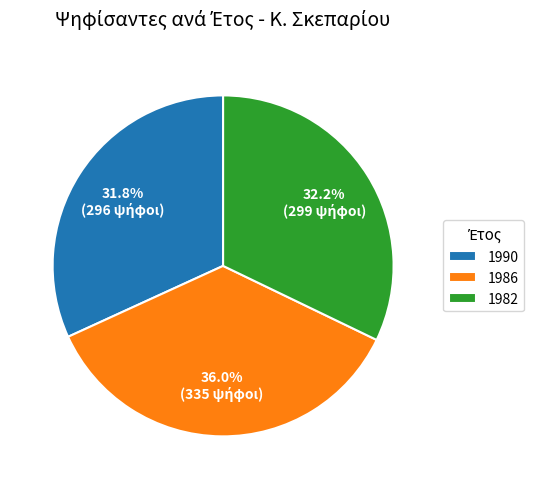

What is the largest slice in the pie chart?

1986